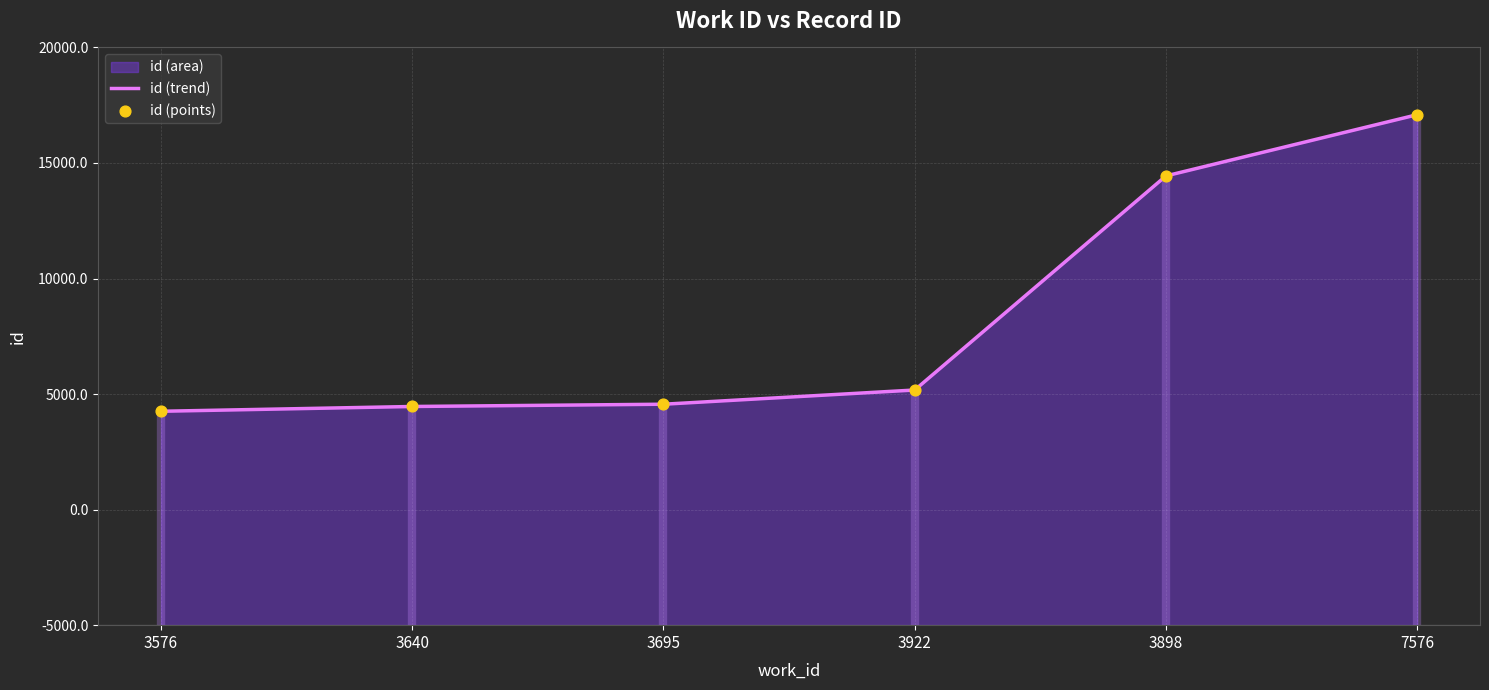

At how many categories does at least one series exceed 12435?

2